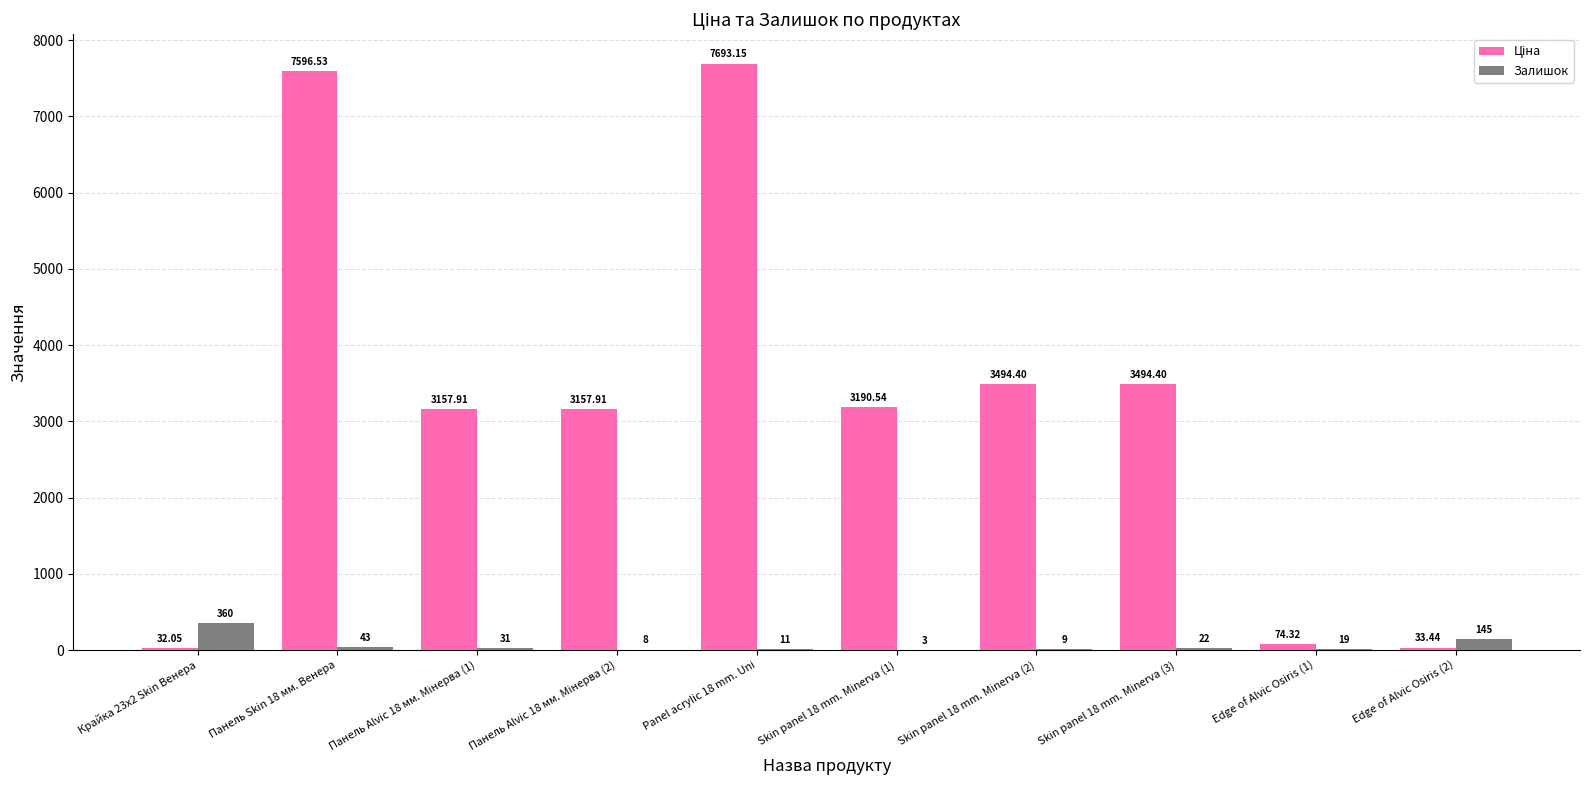

At which label does Ціна reach its minimum?

Крайка 23x2 Skin Венера